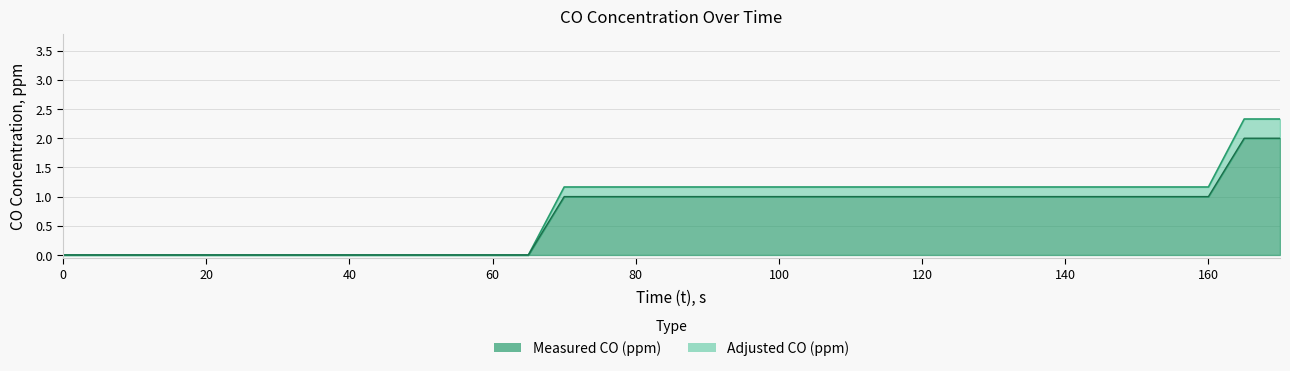

True or false: Adjusted CO (ppm) and Measured CO (ppm) intersect in this chart.

False